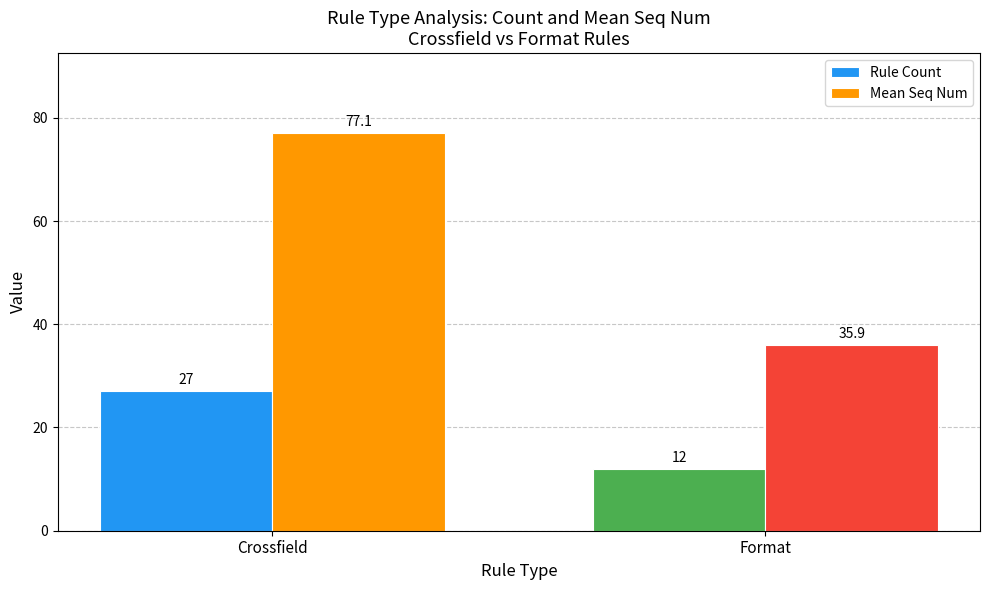

Reading left to right, list all the values displayed in this chart.

Rule Count: 27.0	12.0
Mean Seq Num: 77.1	35.9